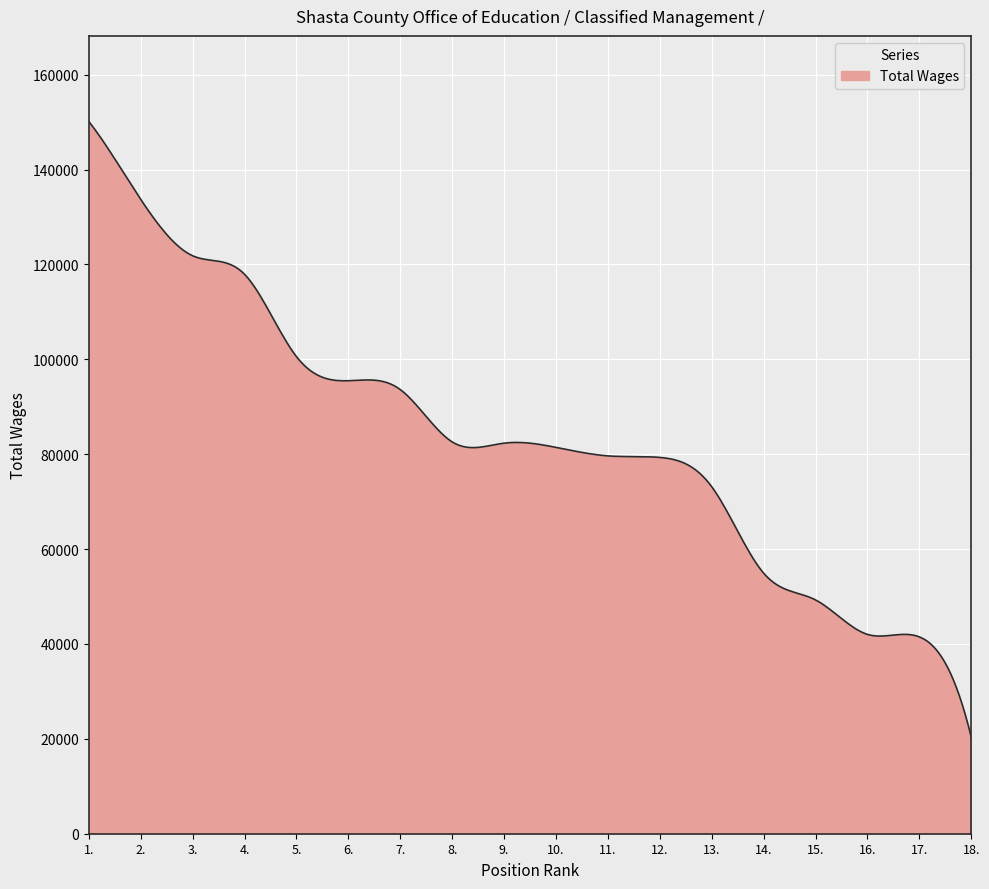

What is the smallest value displayed?

20326.0